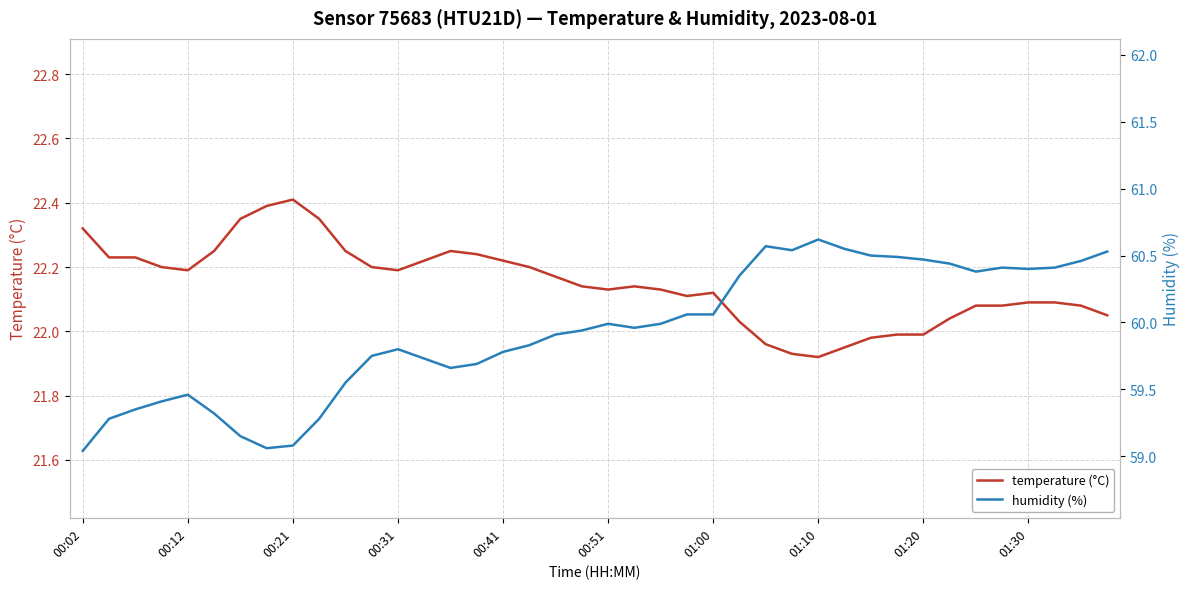

At which label is humidity (%) closest to 59?

00:02